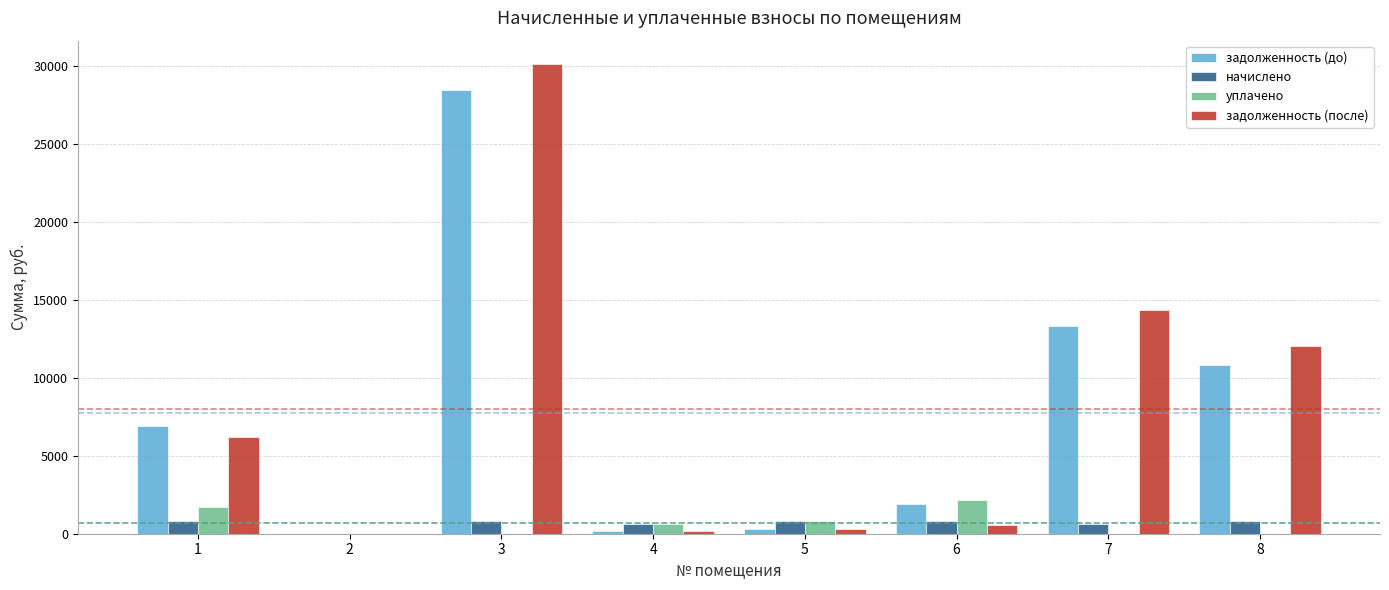

What is the greatest value displayed?

30137.8